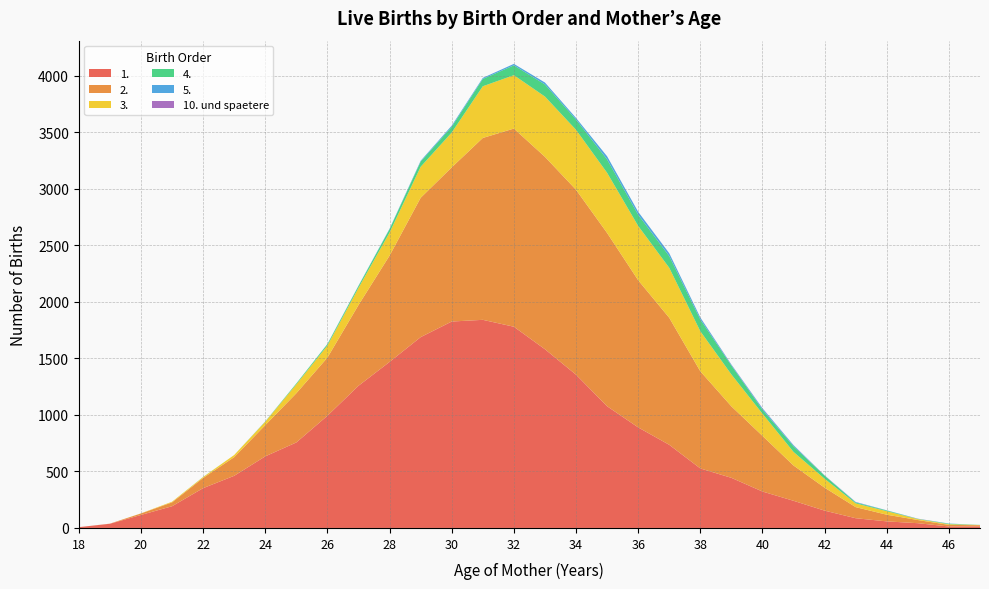

Reading right to left, extract all data points from this chart.

1.: 14	13	42	58	86	153	240	322	443	526	735	889	1076	1355	1580	1779	1840	1825	1687	1468	1257	992	756	633	461	352	192	115	37	7
2.: 10	14	28	59	98	203	312	492	632	859	1123	1301	1532	1635	1701	1752	1608	1363	1232	940	714	514	435	276	165	90	34	13	1	0
3.: 2	6	8	31	33	79	120	196	282	354	442	480	532	530	533	472	457	308	274	204	152	107	79	30	19	8	6	1	0	0
4.: 1	4	2	6	8	27	50	36	79	104	103	99	118	91	107	87	65	51	46	30	16	12	8	2	0	1	0	0	0	0
5.: 0	2	1	2	4	2	9	11	7	17	25	26	28	14	17	13	9	10	7	4	3	2	0	1	0	0	0	0	0	0
10. und spaetere: 0	0	1	0	1	1	1	2	2	1	1	0	0	0	0	0	0	0	0	0	0	0	0	0	0	0	0	0	0	0